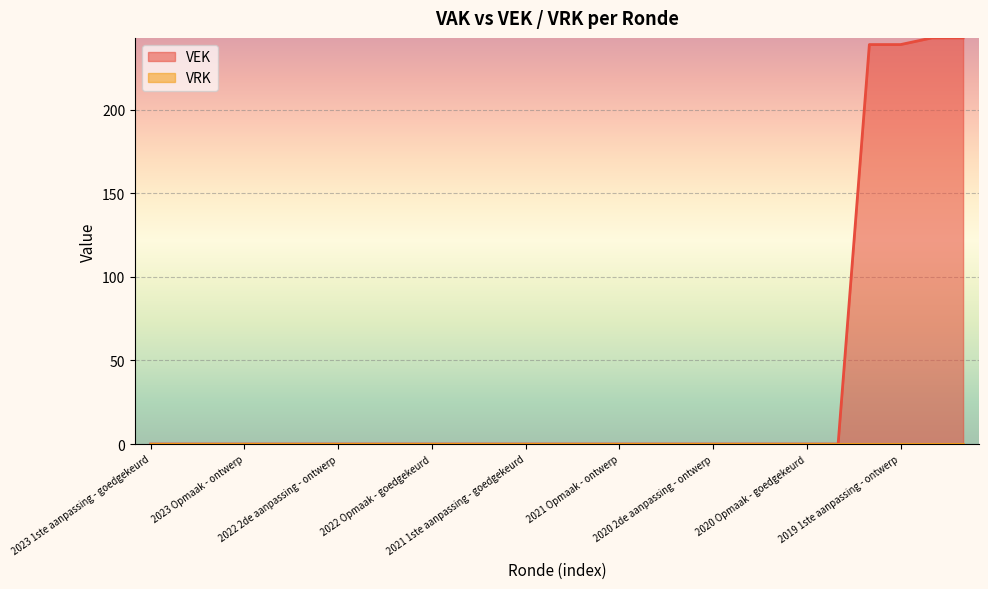

True or false: the data shows 100 at 2022 1ste aanpassing - goedgekeurd.

False